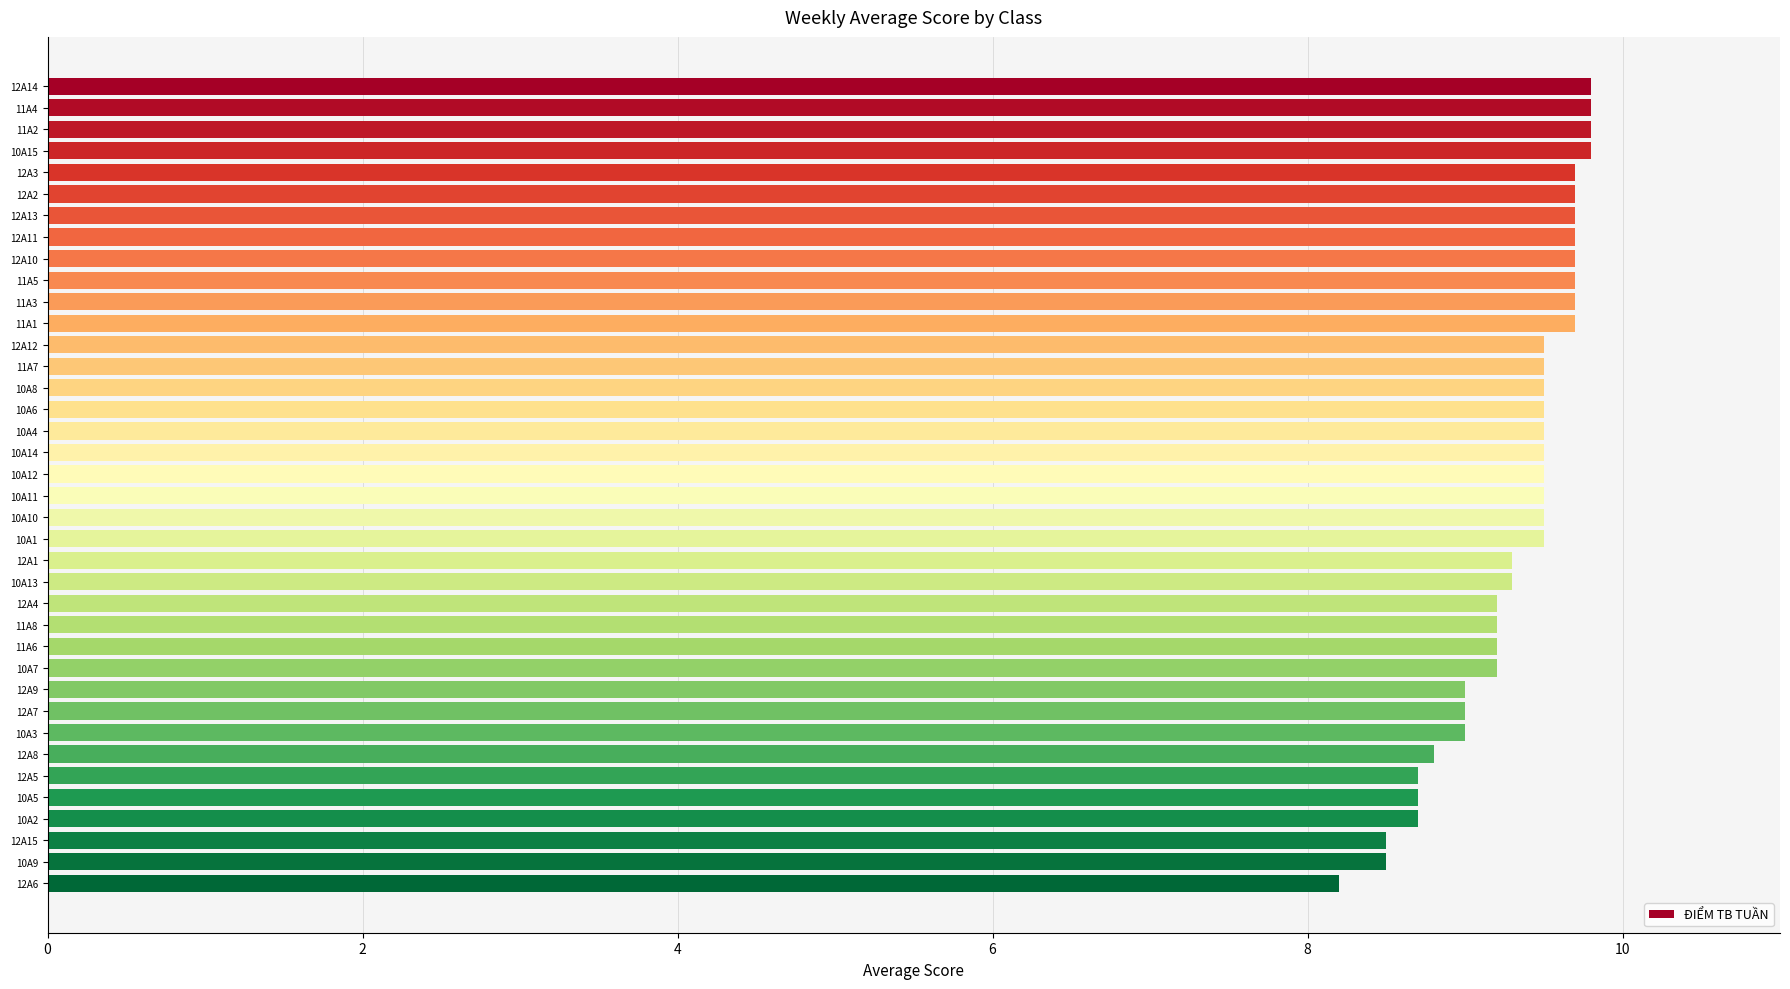

Is it true that the value at 12A1 is 14.0?

False